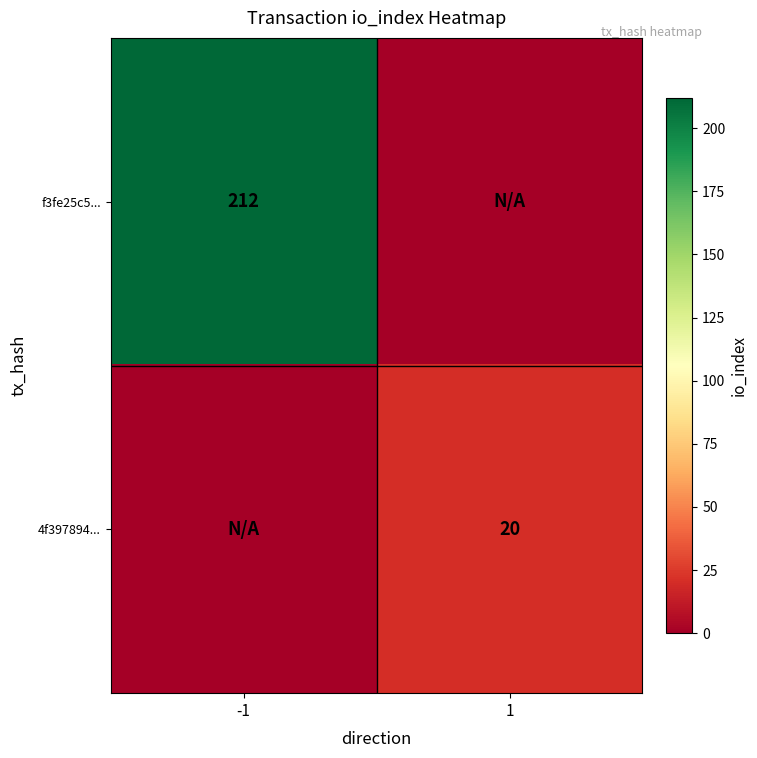

The value of 4f397894... at 1 is 20. True or false?

True